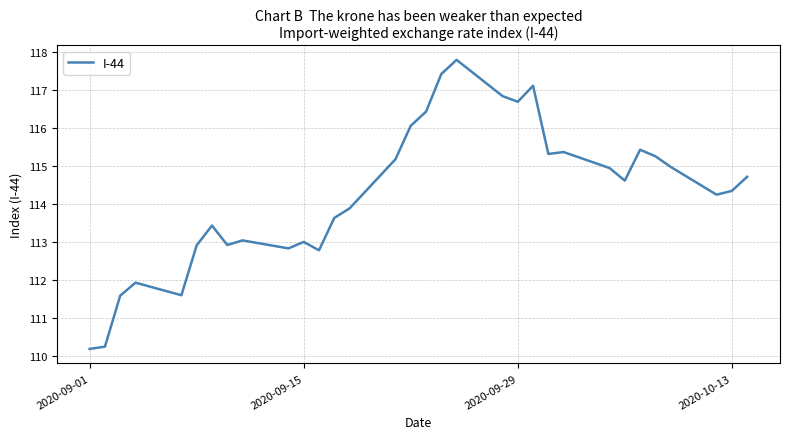

What is the greatest value displayed?

117.8